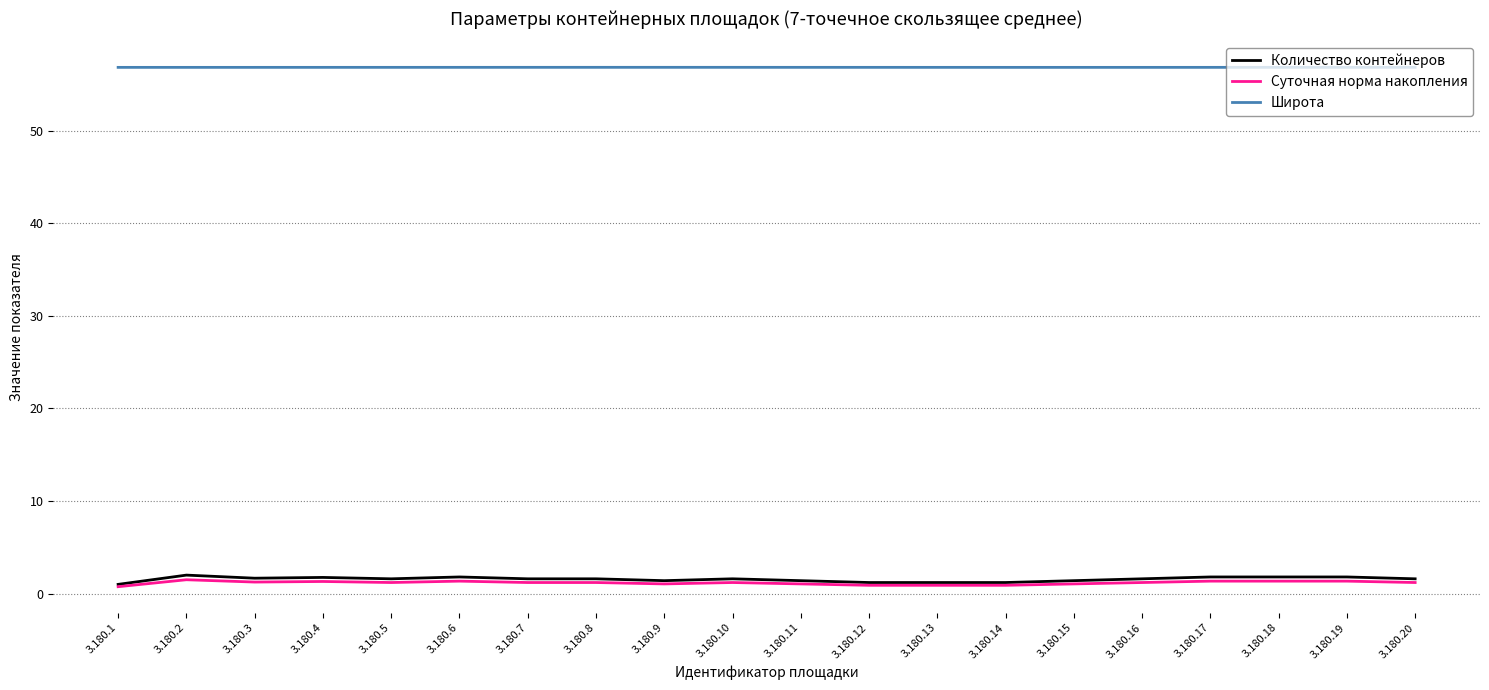

True or false: Суточная норма накопления and Широта cross at least once.

False